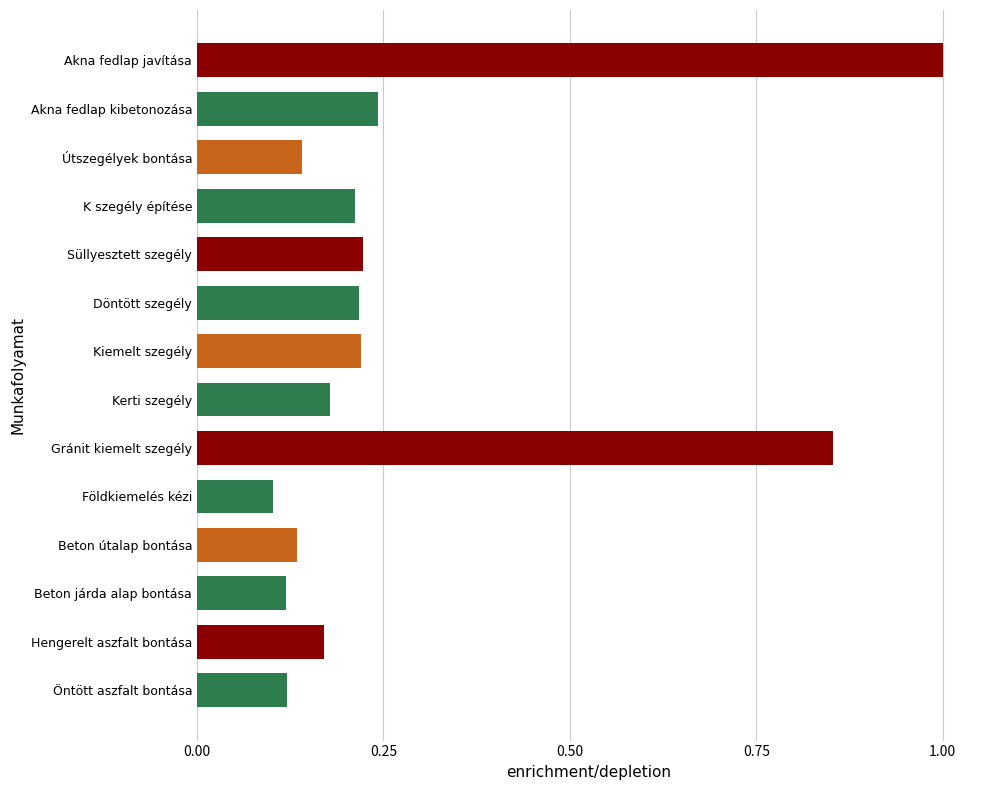

What is the maximum value shown in the chart?

1.0